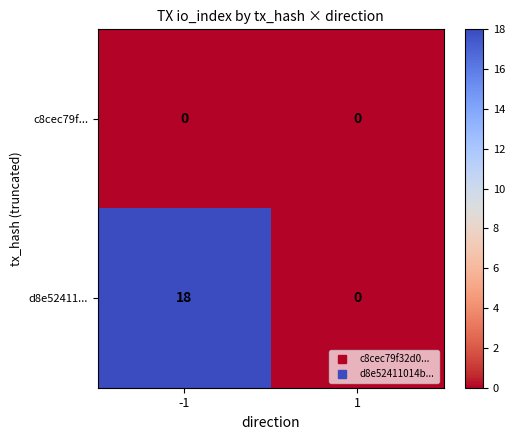

Reading left to right, what are all the values shown in this chart?

c8cec79f...: -1=0	1=0
d8e52411...: -1=18	1=0